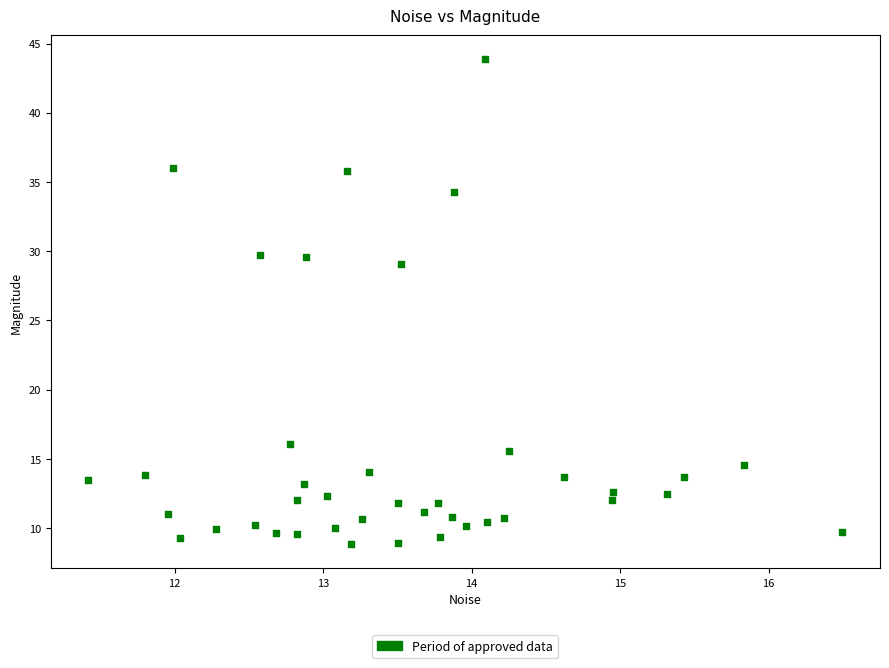

What Y value in the scatter plot is closest to 26?

29.1